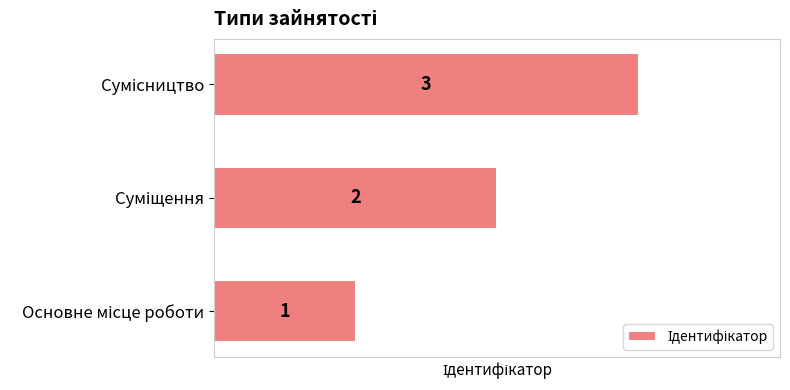

What is the difference between the maximum and minimum values?

2